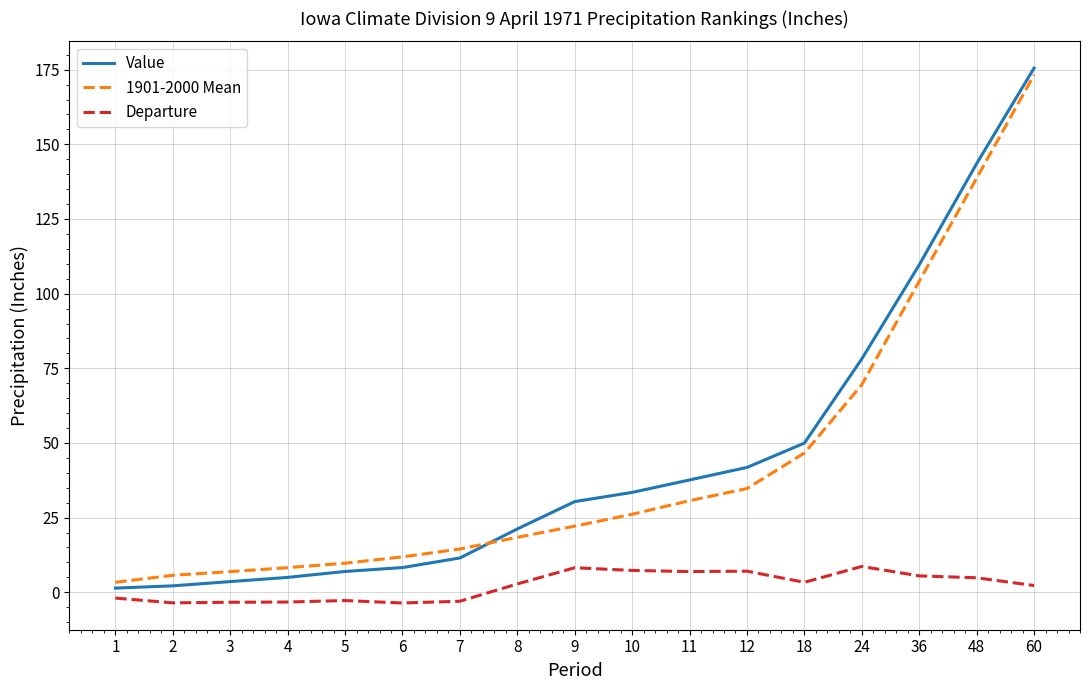

At which label does Value first exceed 30?

9